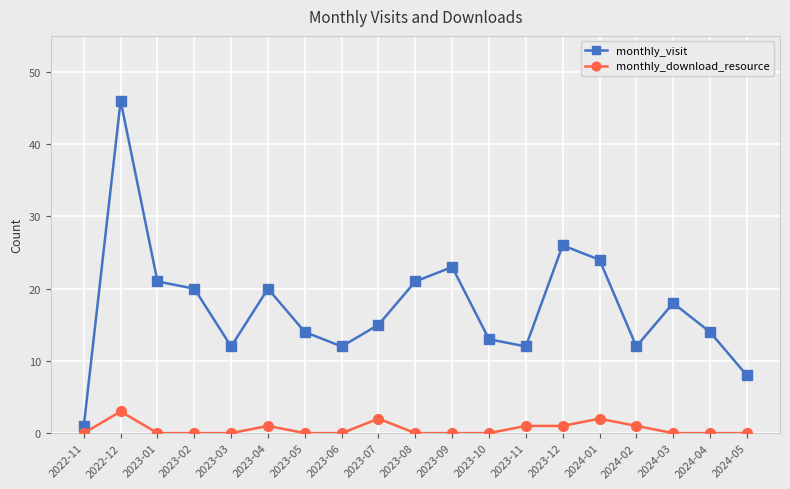

What is the difference between the maximum and minimum values in the monthly_visit series?

45